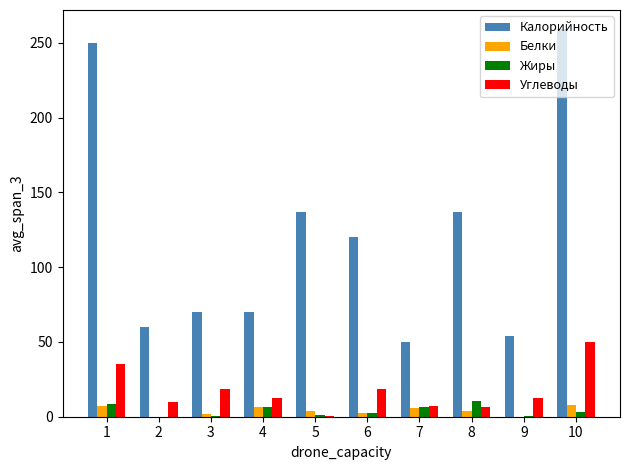

How many values in the Углеводы series exceed 12?

6